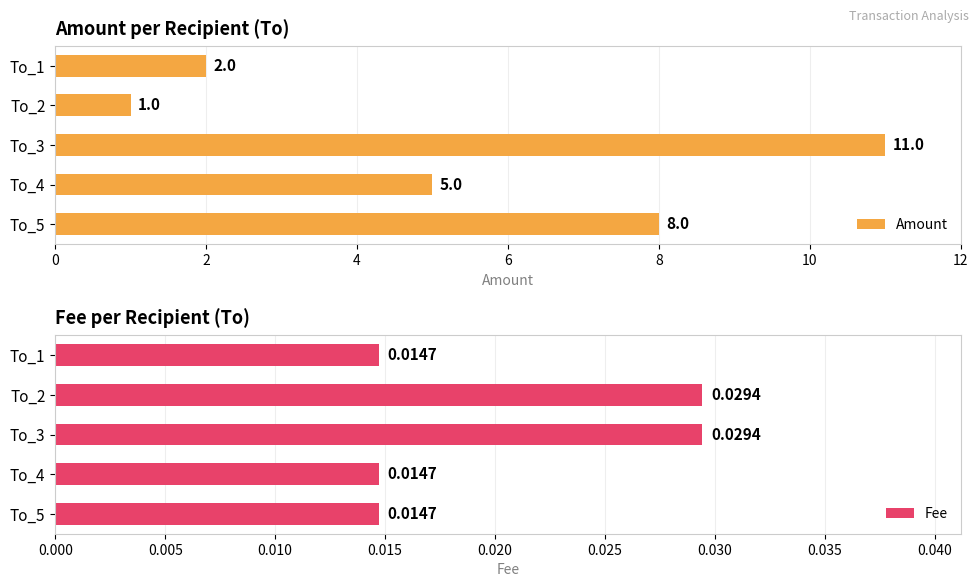

Which series has the largest total across all categories?

Amount